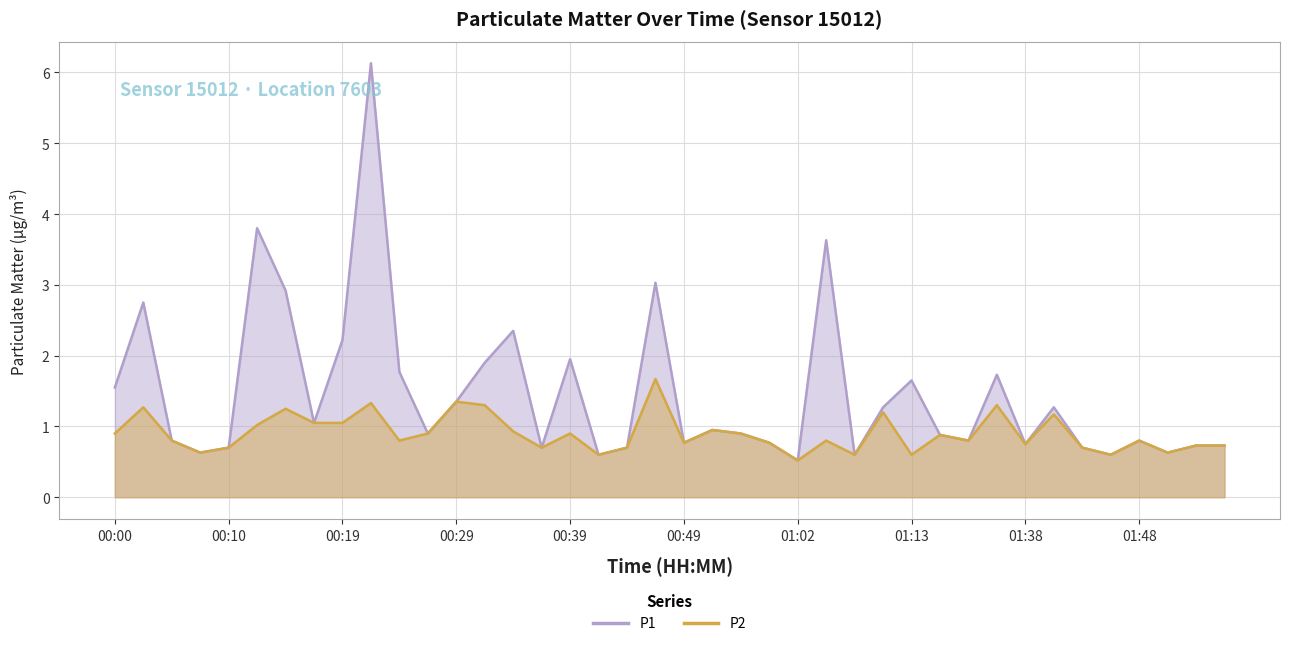

Reading left to right, transcribe all the data shown in this chart.

P1: 00:00=1.6	00:02=2.8	00:05=0.8	00:07=0.6	00:10=0.7	00:12=3.8	00:15=2.9	00:17=1.1	00:19=2.2	00:22=6.1	00:24=1.8	00:27=0.9	00:29=1.4	00:32=1.9	00:34=2.4	00:37=0.7	00:39=1.9	00:41=0.6	00:44=0.7	00:46=3.0	00:49=0.8	00:52=0.9	00:54=0.9	00:59=0.8	01:02=0.5	01:04=3.6	01:07=0.6	01:10=1.3	01:13=1.6	01:15=0.9	01:23=0.8	01:35=1.7	01:38=0.8	01:40=1.3	01:43=0.7	01:45=0.6	01:48=0.8	01:50=0.6	01:53=0.7	01:55=0.7
P2: 00:00=0.9	00:02=1.3	00:05=0.8	00:07=0.6	00:10=0.7	00:12=1.0	00:15=1.2	00:17=1.1	00:19=1.1	00:22=1.3	00:24=0.8	00:27=0.9	00:29=1.4	00:32=1.3	00:34=0.9	00:37=0.7	00:39=0.9	00:41=0.6	00:44=0.7	00:46=1.7	00:49=0.8	00:52=0.9	00:54=0.9	00:59=0.8	01:02=0.5	01:04=0.8	01:07=0.6	01:10=1.2	01:13=0.6	01:15=0.9	01:23=0.8	01:35=1.3	01:38=0.8	01:40=1.2	01:43=0.7	01:45=0.6	01:48=0.8	01:50=0.6	01:53=0.7	01:55=0.7